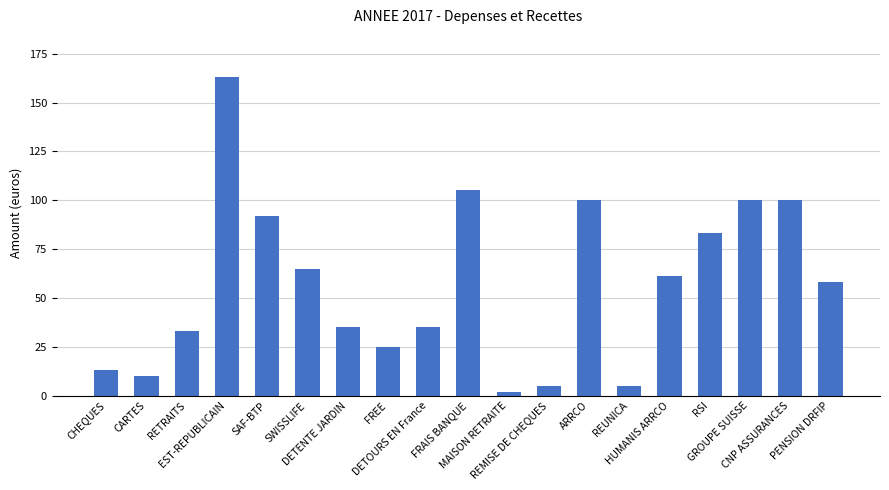

What is the sum of the values at REMISE DE CHEQUES and EST-REPUBLICAIN?

168.0